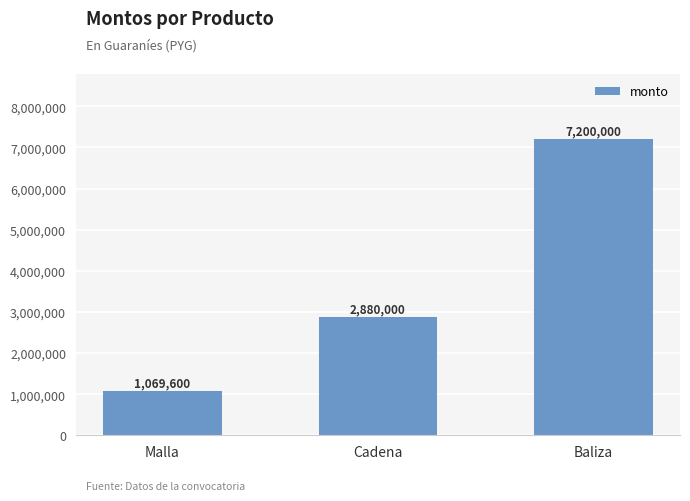

List the labels in order of value, largest first.

Baliza, Cadena, Malla